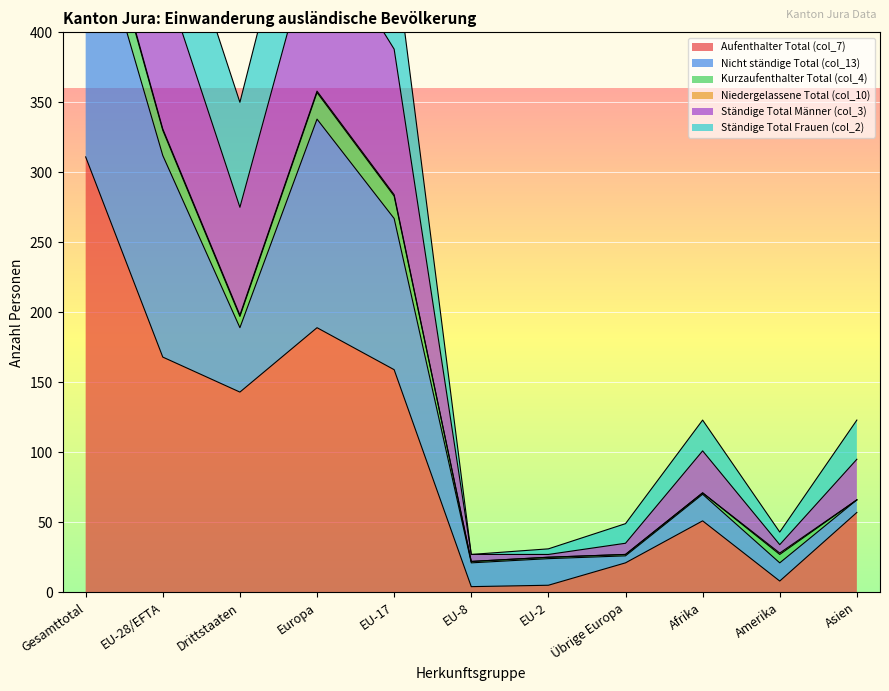

How many data points in Ständige Total Männer (col_3) are above 123?

5